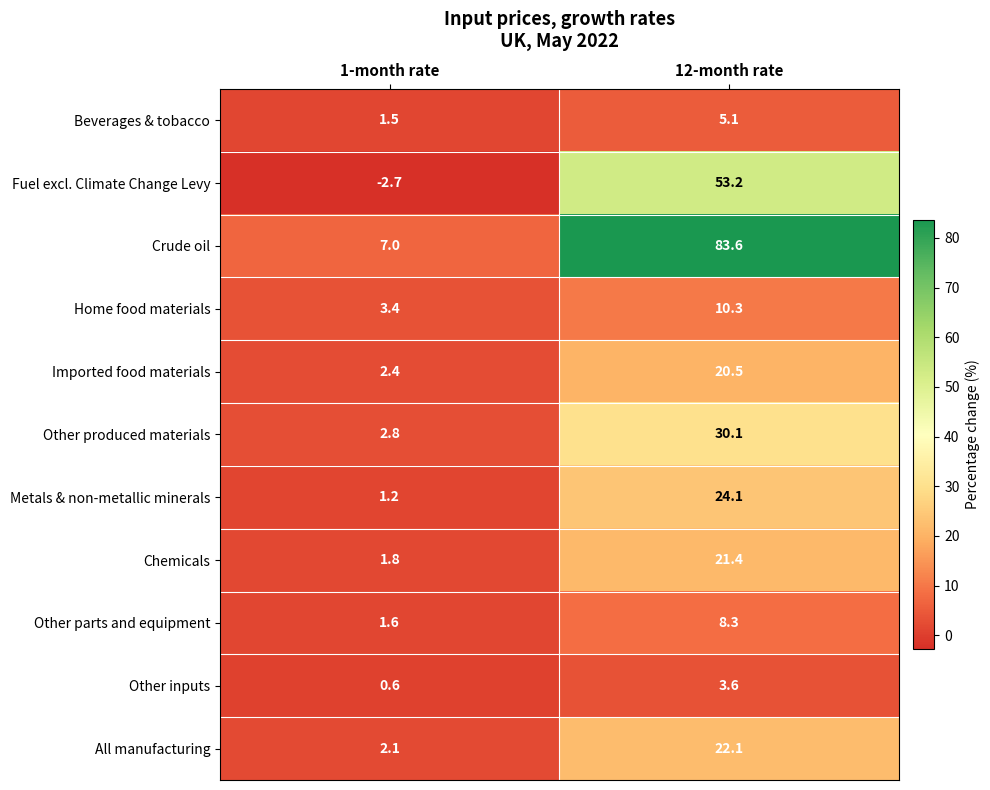

True or false: Other inputs has a value of 0.6 at 1-month rate.

True